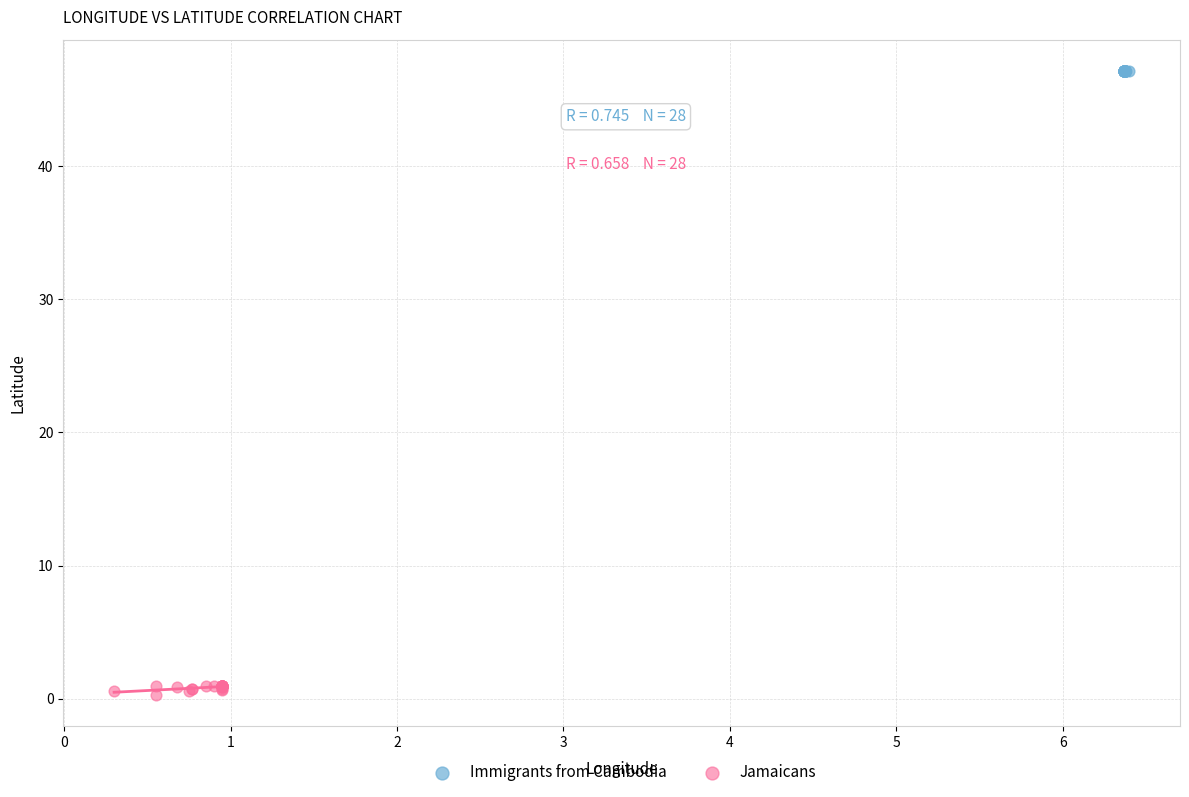

Which series reaches the maximum Y coordinate?

Immigrants from Cambodia